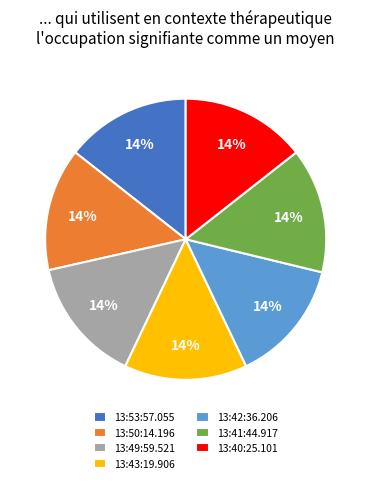

Count the number of slices in the pie.

7